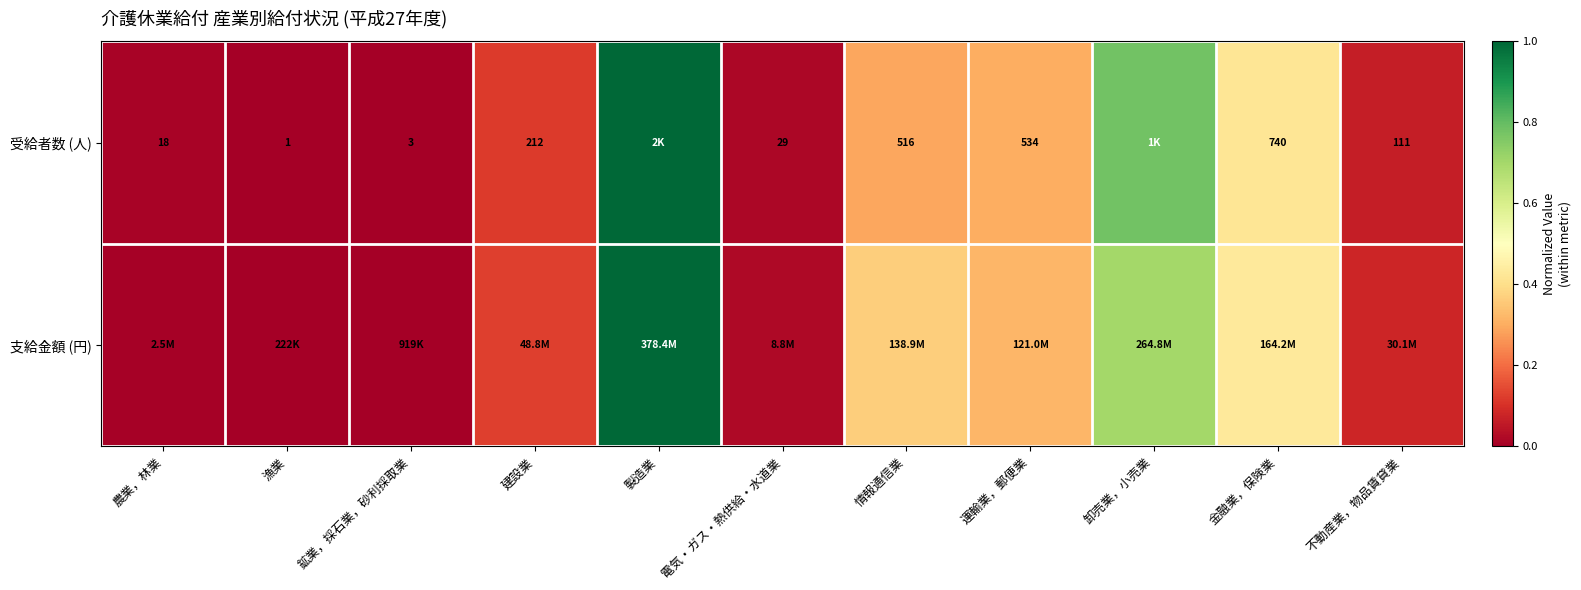

How many categories are shown in the chart?

11